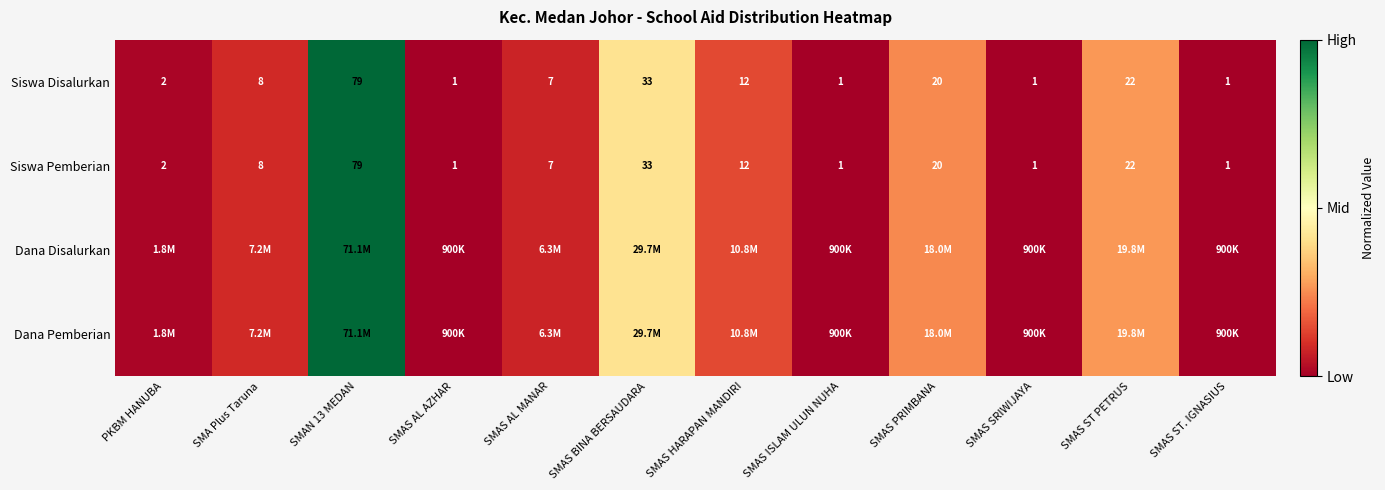

At how many categories does at least one series exceed 0?

8